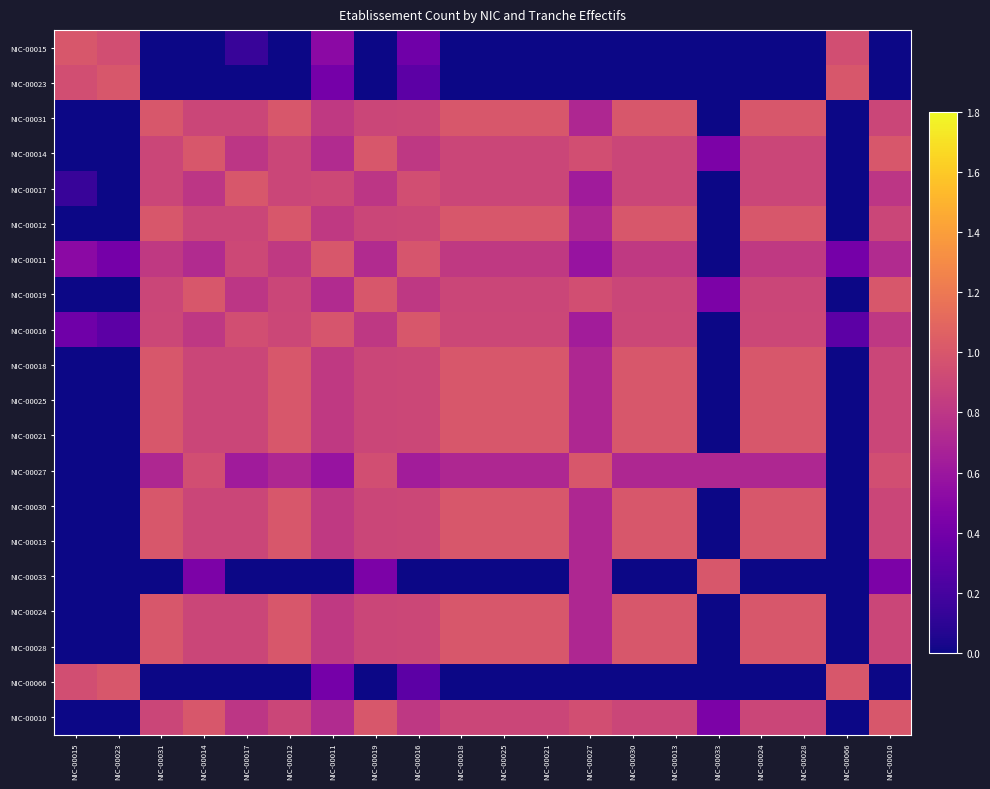

Reading left to right, extract all data points from this chart.

NIC-00015: NIC-00015=1.0	NIC-00023=0.9	NIC-00031=0.0	NIC-00014=0.0	NIC-00017=0.1	NIC-00012=0.0	NIC-00011=0.5	NIC-00019=0.0	NIC-00016=0.4	NIC-00018=0.0	NIC-00025=0.0	NIC-00021=0.0	NIC-00027=0.0	NIC-00030=0.0	NIC-00013=0.0	NIC-00033=0.0	NIC-00024=0.0	NIC-00028=0.0	NIC-00066=0.9	NIC-00010=0.0
NIC-00023: NIC-00015=0.9	NIC-00023=1.0	NIC-00031=0.0	NIC-00014=0.0	NIC-00017=0.0	NIC-00012=0.0	NIC-00011=0.4	NIC-00019=0.0	NIC-00016=0.3	NIC-00018=0.0	NIC-00025=0.0	NIC-00021=0.0	NIC-00027=0.0	NIC-00030=0.0	NIC-00013=0.0	NIC-00033=0.0	NIC-00024=0.0	NIC-00028=0.0	NIC-00066=1.0	NIC-00010=0.0
NIC-00031: NIC-00015=0.0	NIC-00023=0.0	NIC-00031=1.0	NIC-00014=0.9	NIC-00017=0.9	NIC-00012=1.0	NIC-00011=0.8	NIC-00019=0.9	NIC-00016=0.9	NIC-00018=1.0	NIC-00025=1.0	NIC-00021=1.0	NIC-00027=0.7	NIC-00030=1.0	NIC-00013=1.0	NIC-00033=0.0	NIC-00024=1.0	NIC-00028=1.0	NIC-00066=0.0	NIC-00010=0.9
NIC-00014: NIC-00015=0.0	NIC-00023=0.0	NIC-00031=0.9	NIC-00014=1.0	NIC-00017=0.8	NIC-00012=0.9	NIC-00011=0.7	NIC-00019=1.0	NIC-00016=0.8	NIC-00018=0.9	NIC-00025=0.9	NIC-00021=0.9	NIC-00027=0.9	NIC-00030=0.9	NIC-00013=0.9	NIC-00033=0.4	NIC-00024=0.9	NIC-00028=0.9	NIC-00066=0.0	NIC-00010=1.0
NIC-00017: NIC-00015=0.1	NIC-00023=0.0	NIC-00031=0.9	NIC-00014=0.8	NIC-00017=1.0	NIC-00012=0.9	NIC-00011=0.9	NIC-00019=0.8	NIC-00016=0.9	NIC-00018=0.9	NIC-00025=0.9	NIC-00021=0.9	NIC-00027=0.6	NIC-00030=0.9	NIC-00013=0.9	NIC-00033=0.0	NIC-00024=0.9	NIC-00028=0.9	NIC-00066=0.0	NIC-00010=0.8
NIC-00012: NIC-00015=0.0	NIC-00023=0.0	NIC-00031=1.0	NIC-00014=0.9	NIC-00017=0.9	NIC-00012=1.0	NIC-00011=0.8	NIC-00019=0.9	NIC-00016=0.9	NIC-00018=1.0	NIC-00025=1.0	NIC-00021=1.0	NIC-00027=0.7	NIC-00030=1.0	NIC-00013=1.0	NIC-00033=0.0	NIC-00024=1.0	NIC-00028=1.0	NIC-00066=0.0	NIC-00010=0.9
NIC-00011: NIC-00015=0.5	NIC-00023=0.4	NIC-00031=0.8	NIC-00014=0.7	NIC-00017=0.9	NIC-00012=0.8	NIC-00011=1.0	NIC-00019=0.7	NIC-00016=1.0	NIC-00018=0.8	NIC-00025=0.8	NIC-00021=0.8	NIC-00027=0.6	NIC-00030=0.8	NIC-00013=0.8	NIC-00033=0.0	NIC-00024=0.8	NIC-00028=0.8	NIC-00066=0.4	NIC-00010=0.7
NIC-00019: NIC-00015=0.0	NIC-00023=0.0	NIC-00031=0.9	NIC-00014=1.0	NIC-00017=0.8	NIC-00012=0.9	NIC-00011=0.7	NIC-00019=1.0	NIC-00016=0.8	NIC-00018=0.9	NIC-00025=0.9	NIC-00021=0.9	NIC-00027=0.9	NIC-00030=0.9	NIC-00013=0.9	NIC-00033=0.4	NIC-00024=0.9	NIC-00028=0.9	NIC-00066=0.0	NIC-00010=1.0
NIC-00016: NIC-00015=0.4	NIC-00023=0.3	NIC-00031=0.9	NIC-00014=0.8	NIC-00017=0.9	NIC-00012=0.9	NIC-00011=1.0	NIC-00019=0.8	NIC-00016=1.0	NIC-00018=0.9	NIC-00025=0.9	NIC-00021=0.9	NIC-00027=0.6	NIC-00030=0.9	NIC-00013=0.9	NIC-00033=0.0	NIC-00024=0.9	NIC-00028=0.9	NIC-00066=0.3	NIC-00010=0.8
NIC-00018: NIC-00015=0.0	NIC-00023=0.0	NIC-00031=1.0	NIC-00014=0.9	NIC-00017=0.9	NIC-00012=1.0	NIC-00011=0.8	NIC-00019=0.9	NIC-00016=0.9	NIC-00018=1.0	NIC-00025=1.0	NIC-00021=1.0	NIC-00027=0.7	NIC-00030=1.0	NIC-00013=1.0	NIC-00033=0.0	NIC-00024=1.0	NIC-00028=1.0	NIC-00066=0.0	NIC-00010=0.9
NIC-00025: NIC-00015=0.0	NIC-00023=0.0	NIC-00031=1.0	NIC-00014=0.9	NIC-00017=0.9	NIC-00012=1.0	NIC-00011=0.8	NIC-00019=0.9	NIC-00016=0.9	NIC-00018=1.0	NIC-00025=1.0	NIC-00021=1.0	NIC-00027=0.7	NIC-00030=1.0	NIC-00013=1.0	NIC-00033=0.0	NIC-00024=1.0	NIC-00028=1.0	NIC-00066=0.0	NIC-00010=0.9
NIC-00021: NIC-00015=0.0	NIC-00023=0.0	NIC-00031=1.0	NIC-00014=0.9	NIC-00017=0.9	NIC-00012=1.0	NIC-00011=0.8	NIC-00019=0.9	NIC-00016=0.9	NIC-00018=1.0	NIC-00025=1.0	NIC-00021=1.0	NIC-00027=0.7	NIC-00030=1.0	NIC-00013=1.0	NIC-00033=0.0	NIC-00024=1.0	NIC-00028=1.0	NIC-00066=0.0	NIC-00010=0.9
NIC-00027: NIC-00015=0.0	NIC-00023=0.0	NIC-00031=0.7	NIC-00014=0.9	NIC-00017=0.6	NIC-00012=0.7	NIC-00011=0.6	NIC-00019=0.9	NIC-00016=0.6	NIC-00018=0.7	NIC-00025=0.7	NIC-00021=0.7	NIC-00027=1.0	NIC-00030=0.7	NIC-00013=0.7	NIC-00033=0.7	NIC-00024=0.7	NIC-00028=0.7	NIC-00066=0.0	NIC-00010=0.9
NIC-00030: NIC-00015=0.0	NIC-00023=0.0	NIC-00031=1.0	NIC-00014=0.9	NIC-00017=0.9	NIC-00012=1.0	NIC-00011=0.8	NIC-00019=0.9	NIC-00016=0.9	NIC-00018=1.0	NIC-00025=1.0	NIC-00021=1.0	NIC-00027=0.7	NIC-00030=1.0	NIC-00013=1.0	NIC-00033=0.0	NIC-00024=1.0	NIC-00028=1.0	NIC-00066=0.0	NIC-00010=0.9
NIC-00013: NIC-00015=0.0	NIC-00023=0.0	NIC-00031=1.0	NIC-00014=0.9	NIC-00017=0.9	NIC-00012=1.0	NIC-00011=0.8	NIC-00019=0.9	NIC-00016=0.9	NIC-00018=1.0	NIC-00025=1.0	NIC-00021=1.0	NIC-00027=0.7	NIC-00030=1.0	NIC-00013=1.0	NIC-00033=0.0	NIC-00024=1.0	NIC-00028=1.0	NIC-00066=0.0	NIC-00010=0.9
NIC-00033: NIC-00015=0.0	NIC-00023=0.0	NIC-00031=0.0	NIC-00014=0.4	NIC-00017=0.0	NIC-00012=0.0	NIC-00011=0.0	NIC-00019=0.4	NIC-00016=0.0	NIC-00018=0.0	NIC-00025=0.0	NIC-00021=0.0	NIC-00027=0.7	NIC-00030=0.0	NIC-00013=0.0	NIC-00033=1.0	NIC-00024=0.0	NIC-00028=0.0	NIC-00066=0.0	NIC-00010=0.4
NIC-00024: NIC-00015=0.0	NIC-00023=0.0	NIC-00031=1.0	NIC-00014=0.9	NIC-00017=0.9	NIC-00012=1.0	NIC-00011=0.8	NIC-00019=0.9	NIC-00016=0.9	NIC-00018=1.0	NIC-00025=1.0	NIC-00021=1.0	NIC-00027=0.7	NIC-00030=1.0	NIC-00013=1.0	NIC-00033=0.0	NIC-00024=1.0	NIC-00028=1.0	NIC-00066=0.0	NIC-00010=0.9
NIC-00028: NIC-00015=0.0	NIC-00023=0.0	NIC-00031=1.0	NIC-00014=0.9	NIC-00017=0.9	NIC-00012=1.0	NIC-00011=0.8	NIC-00019=0.9	NIC-00016=0.9	NIC-00018=1.0	NIC-00025=1.0	NIC-00021=1.0	NIC-00027=0.7	NIC-00030=1.0	NIC-00013=1.0	NIC-00033=0.0	NIC-00024=1.0	NIC-00028=1.0	NIC-00066=0.0	NIC-00010=0.9
NIC-00066: NIC-00015=0.9	NIC-00023=1.0	NIC-00031=0.0	NIC-00014=0.0	NIC-00017=0.0	NIC-00012=0.0	NIC-00011=0.4	NIC-00019=0.0	NIC-00016=0.3	NIC-00018=0.0	NIC-00025=0.0	NIC-00021=0.0	NIC-00027=0.0	NIC-00030=0.0	NIC-00013=0.0	NIC-00033=0.0	NIC-00024=0.0	NIC-00028=0.0	NIC-00066=1.0	NIC-00010=0.0
NIC-00010: NIC-00015=0.0	NIC-00023=0.0	NIC-00031=0.9	NIC-00014=1.0	NIC-00017=0.8	NIC-00012=0.9	NIC-00011=0.7	NIC-00019=1.0	NIC-00016=0.8	NIC-00018=0.9	NIC-00025=0.9	NIC-00021=0.9	NIC-00027=0.9	NIC-00030=0.9	NIC-00013=0.9	NIC-00033=0.4	NIC-00024=0.9	NIC-00028=0.9	NIC-00066=0.0	NIC-00010=1.0